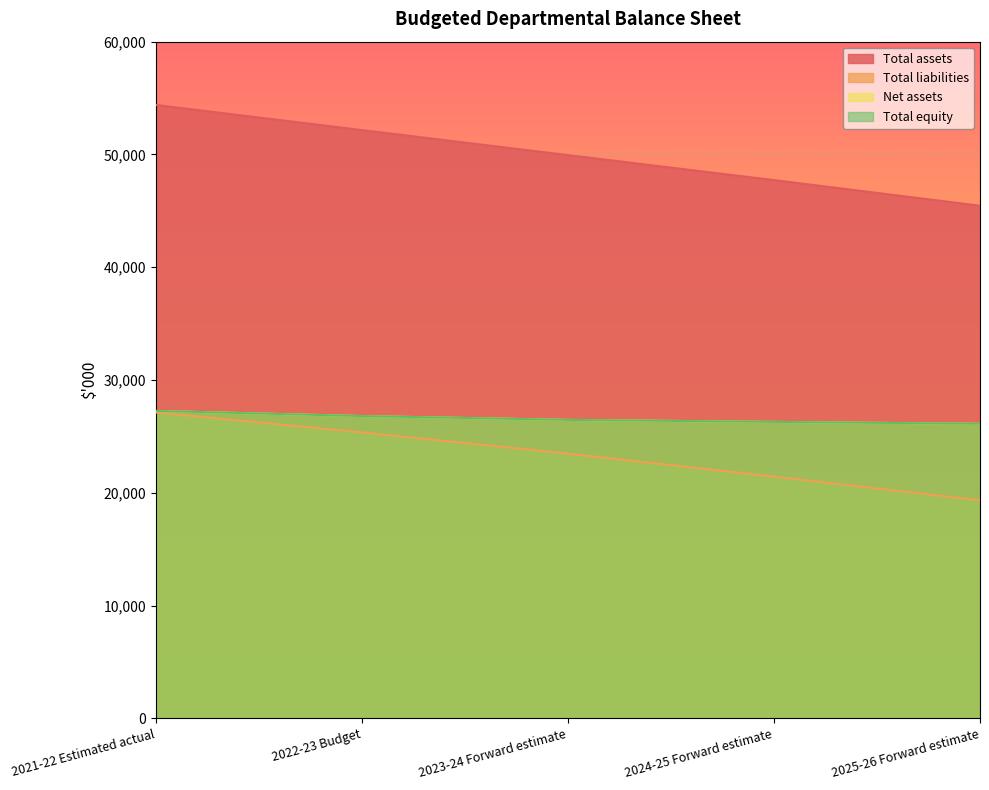

How many data points in Total liabilities are less than 23478?

2